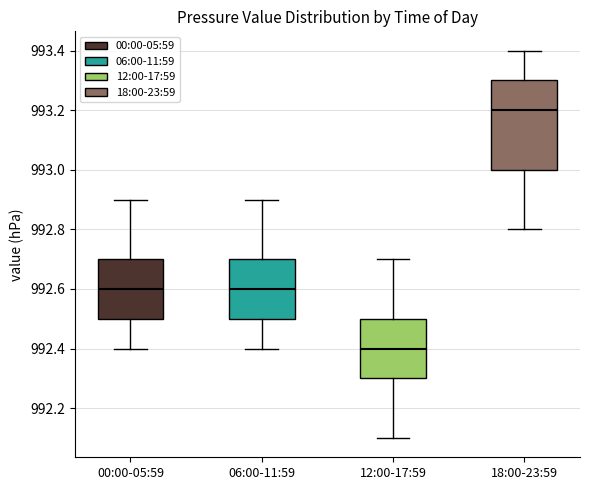

Where does the median line of the box for 06:00-11:59 sit on the y-axis? The values are not printed on the chart, so give them approximately, as read against the axis.

992.6